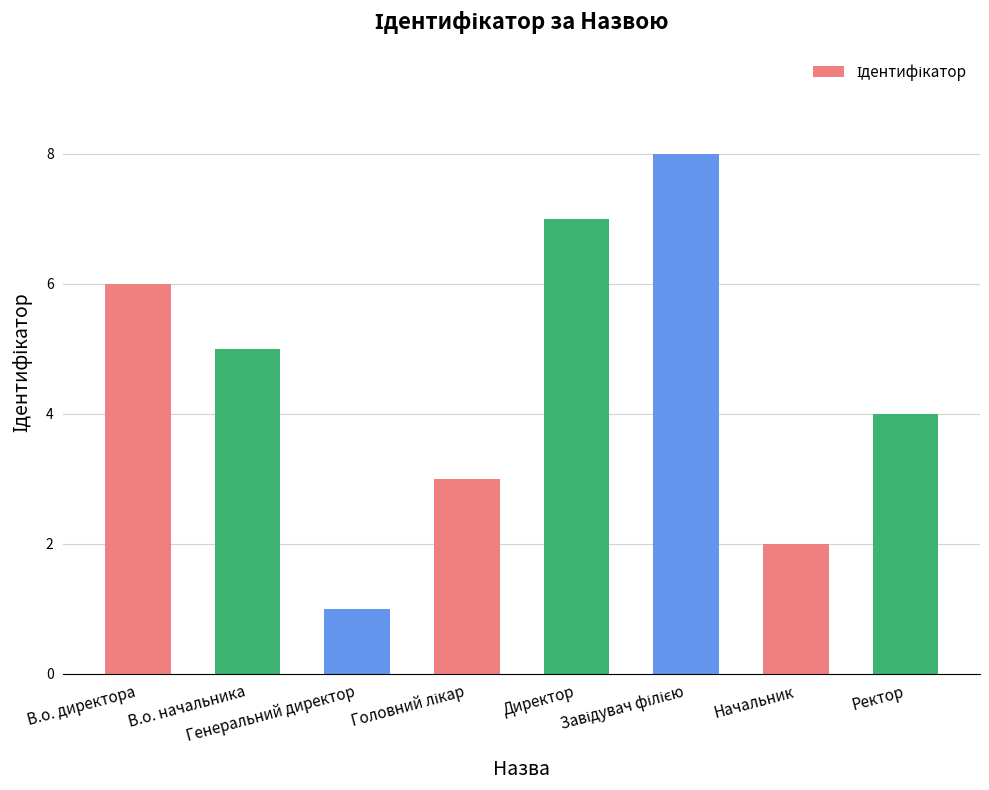

Reading left to right, list all the values displayed in this chart.

6	5	1	3	7	8	2	4